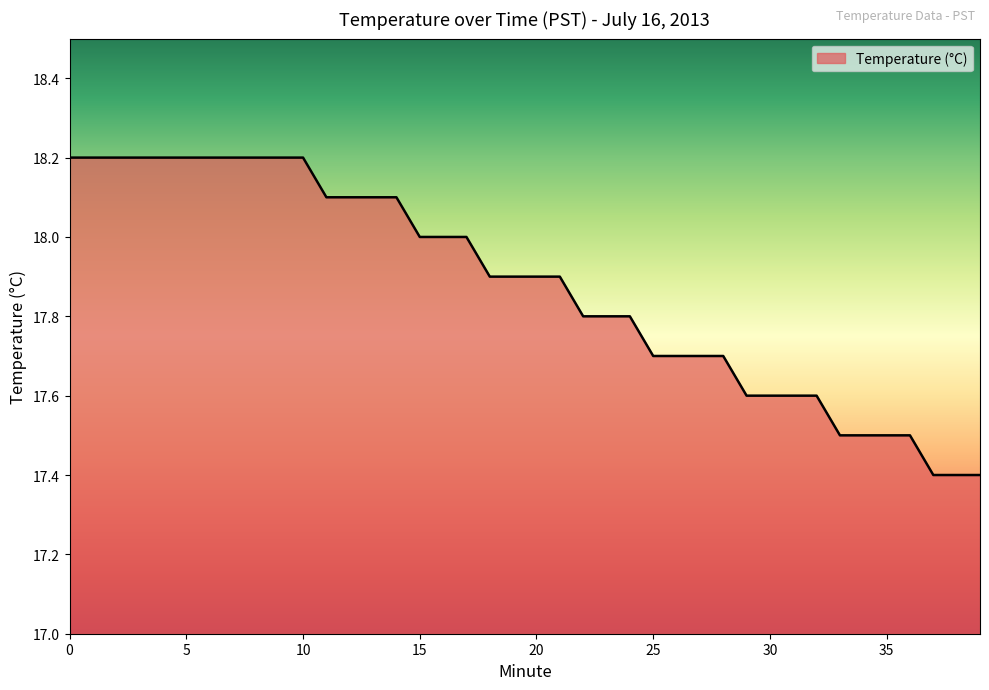

What is the difference between the maximum and minimum values?

0.8